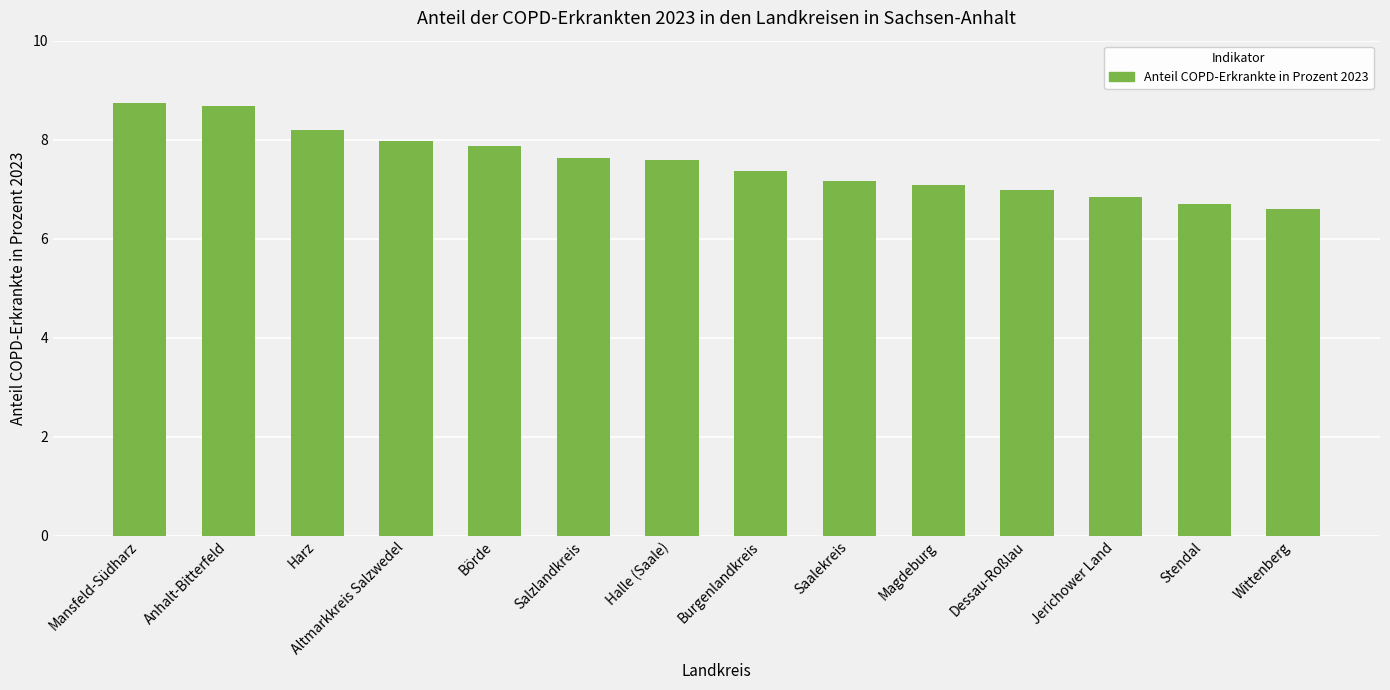

Reading right to left, extract all data points from this chart.

6.6	6.7	6.8	7.0	7.1	7.2	7.4	7.6	7.6	7.9	8.0	8.2	8.7	8.8